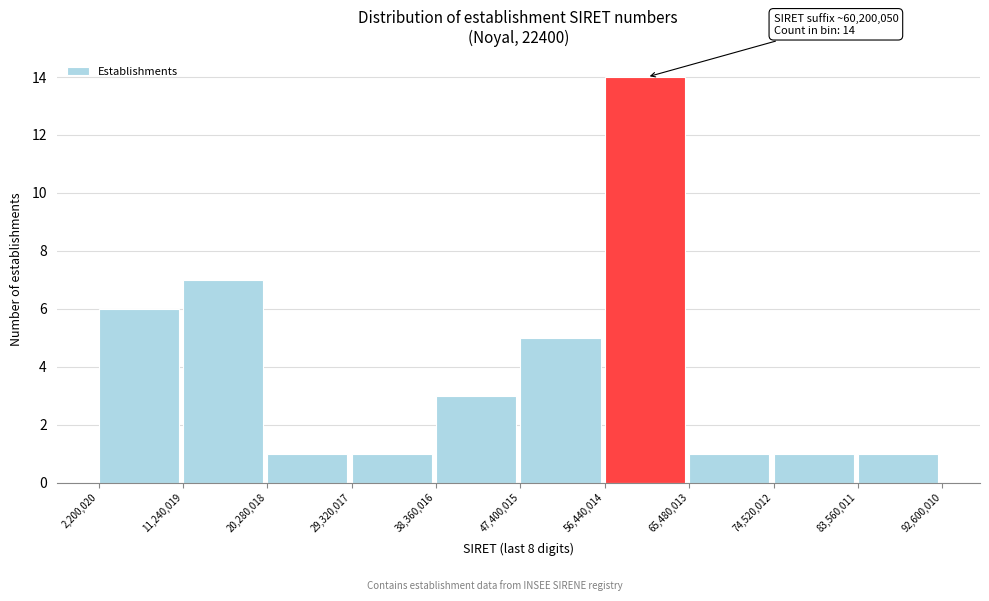

Over which range of the x-axis is the bar tallest?

56,440,014 to 65,480,013